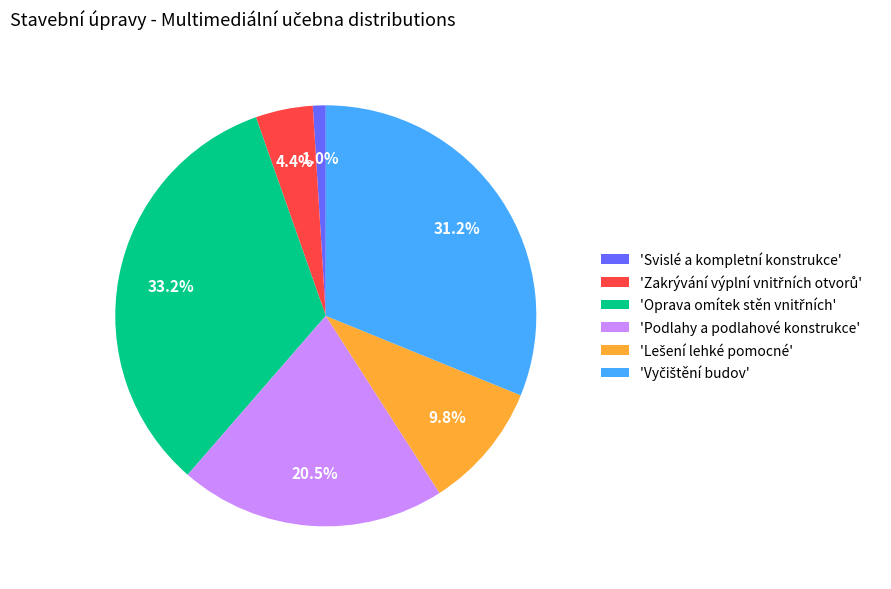

What is the smallest slice in the pie chart?

'Svislé a kompletní konstrukce'